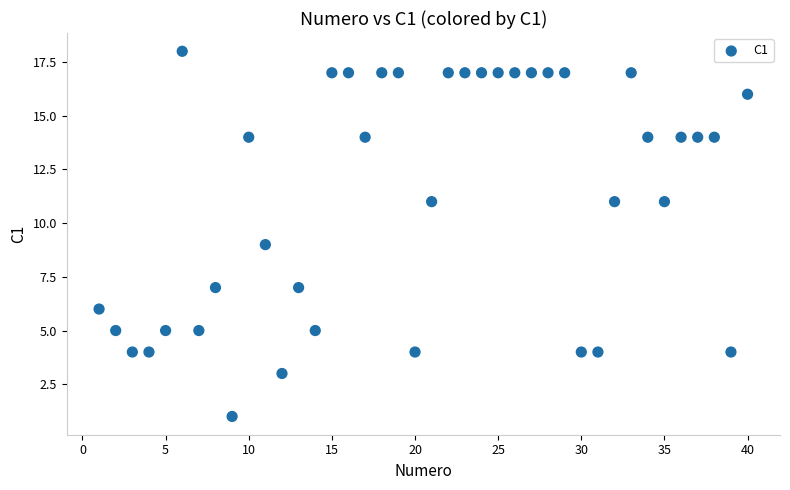

What is the range of Y values (max minus min)?

17